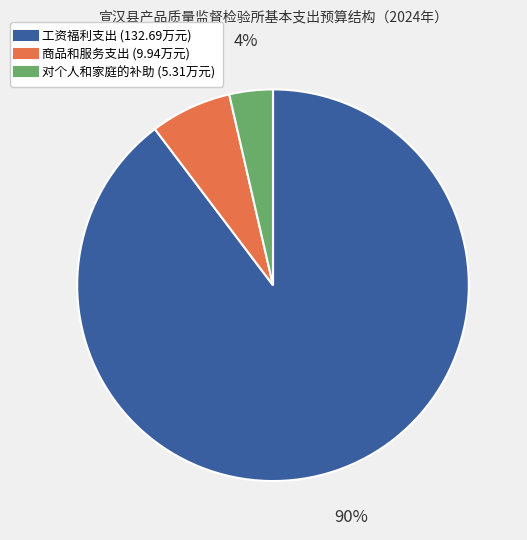

Is it true that 对个人和家庭的补助 is 4% of the pie?

True